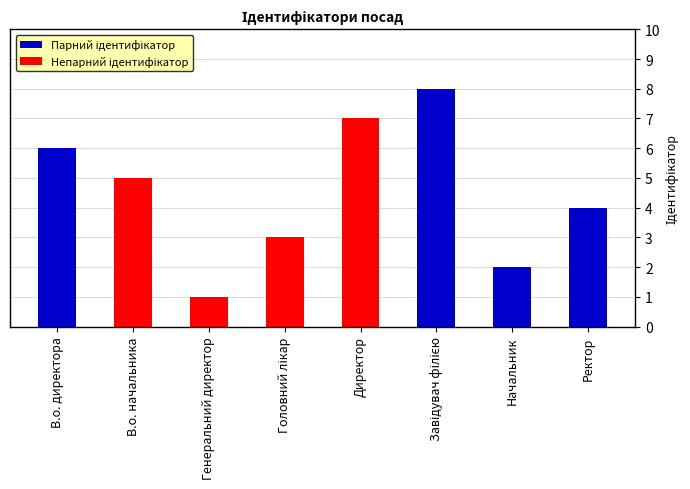

True or false: Непарний ідентифікатор has a value of 9 at Директор.

False